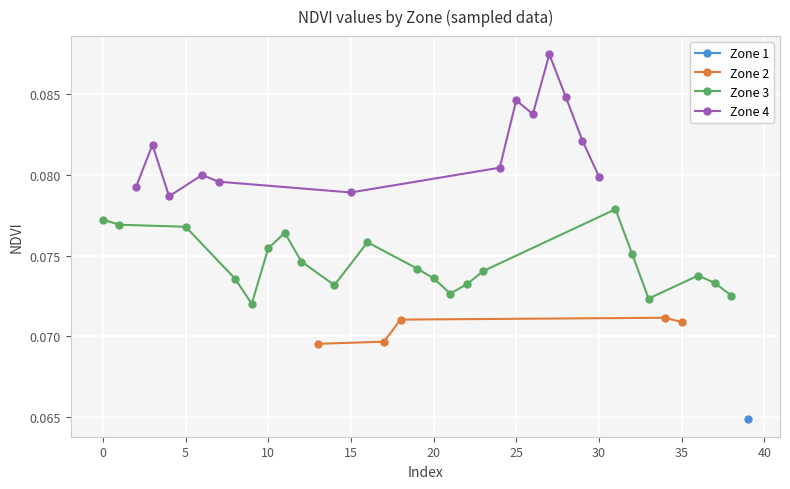

How many Zone 2 values are between 0 and 1?

5